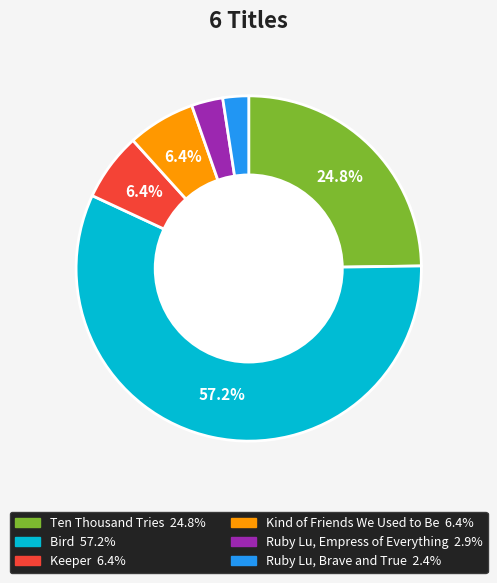

Count the number of slices in the pie.

6